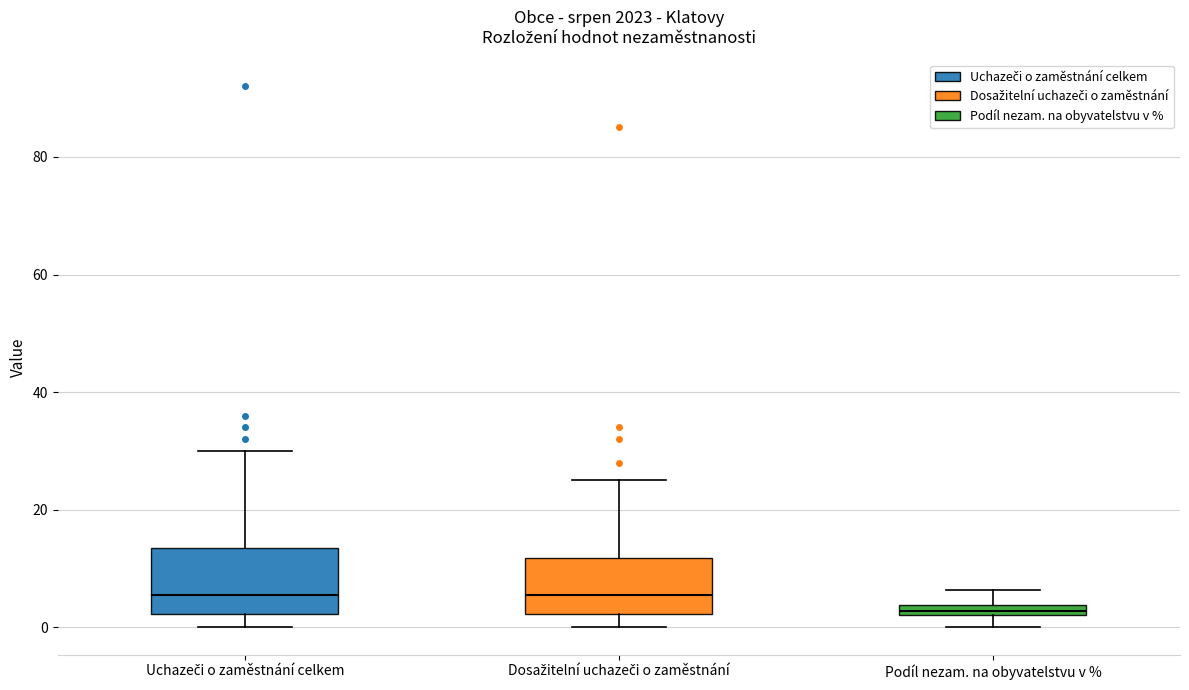

Where does the upper whisker of the box for Dosažitelní uchazeči o zaměstnání end on the y-axis? The values are not printed on the chart, so give them approximately, as read against the axis.

26